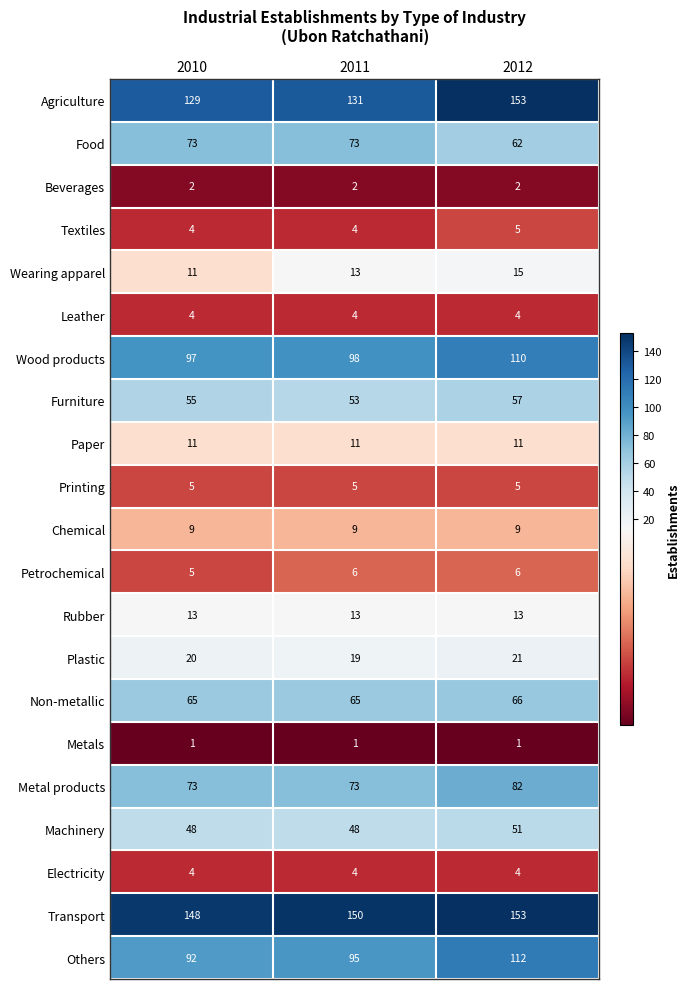

What is the total value across all series at 2012?

942